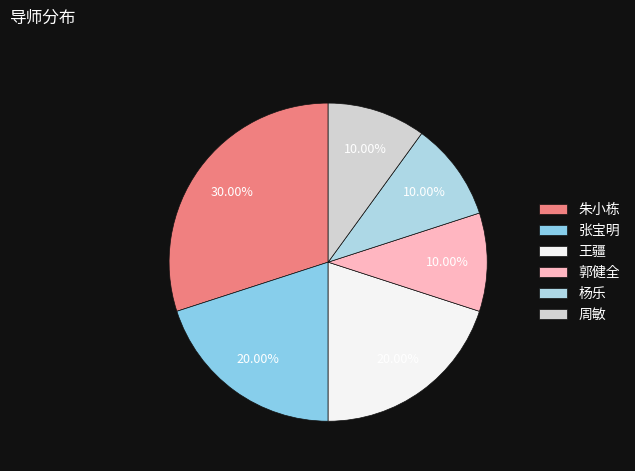

Is it true that 朱小栋 is 30% of the pie?

True